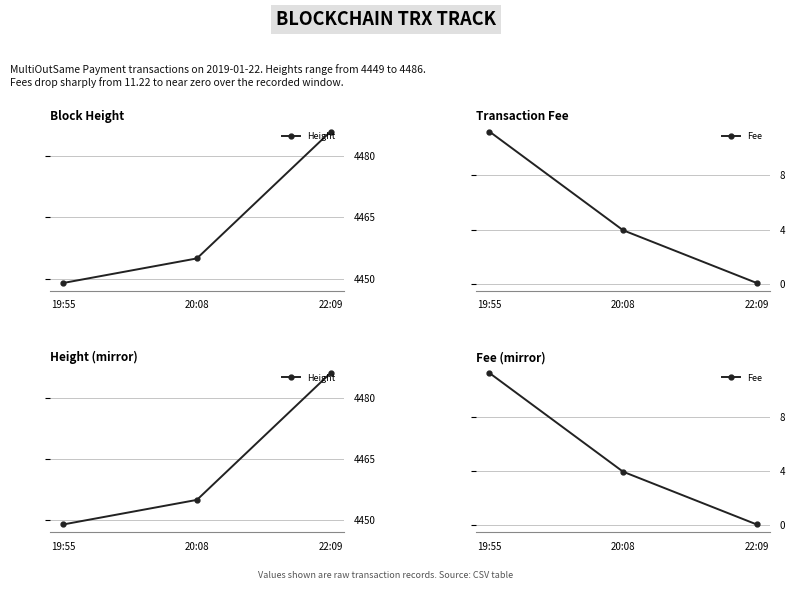

Reading right to left, list all the values displayed in this chart.

Height: 22:09=4486.0	20:08=4455.0	19:55=4449.0
Fee: 22:09=0.1	20:08=3.9	19:55=11.2